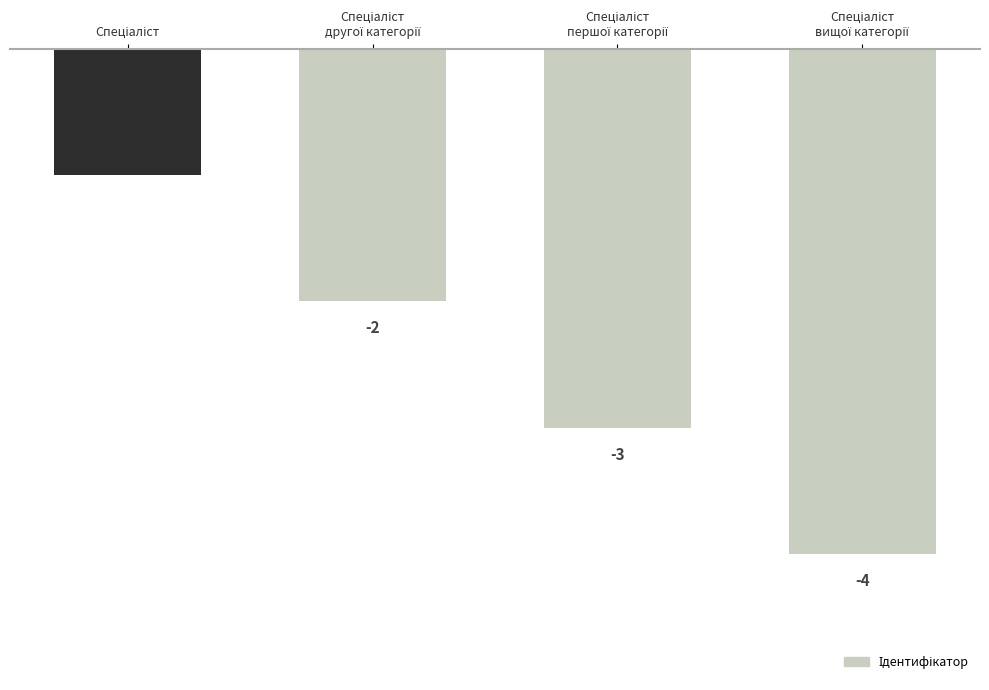

What is the minimum value shown in the chart?

-4